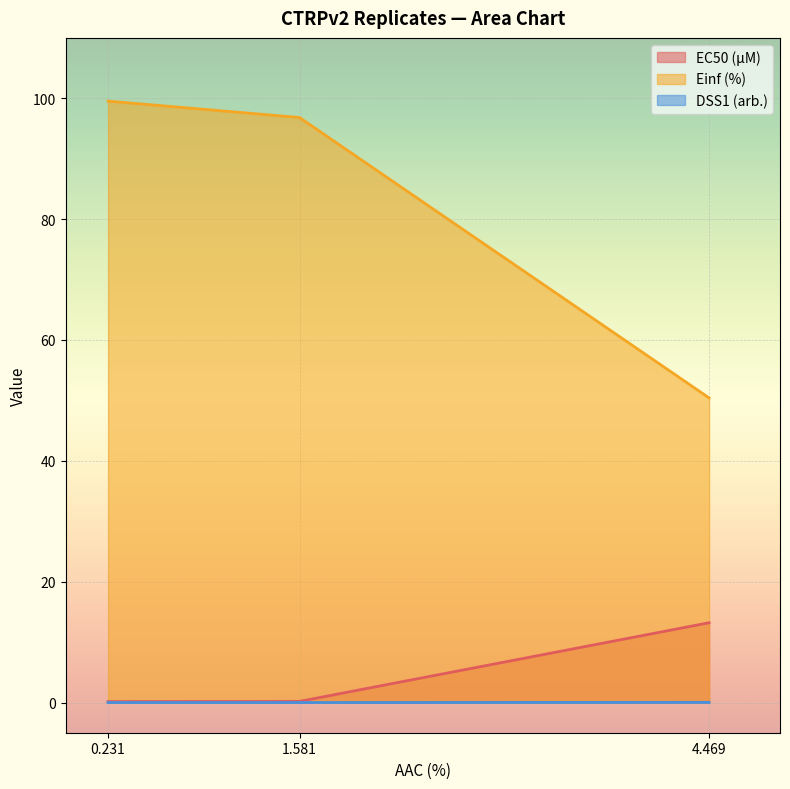

List the labels in order of Einf (%) value, smallest first.

4.469, 1.581, 0.231